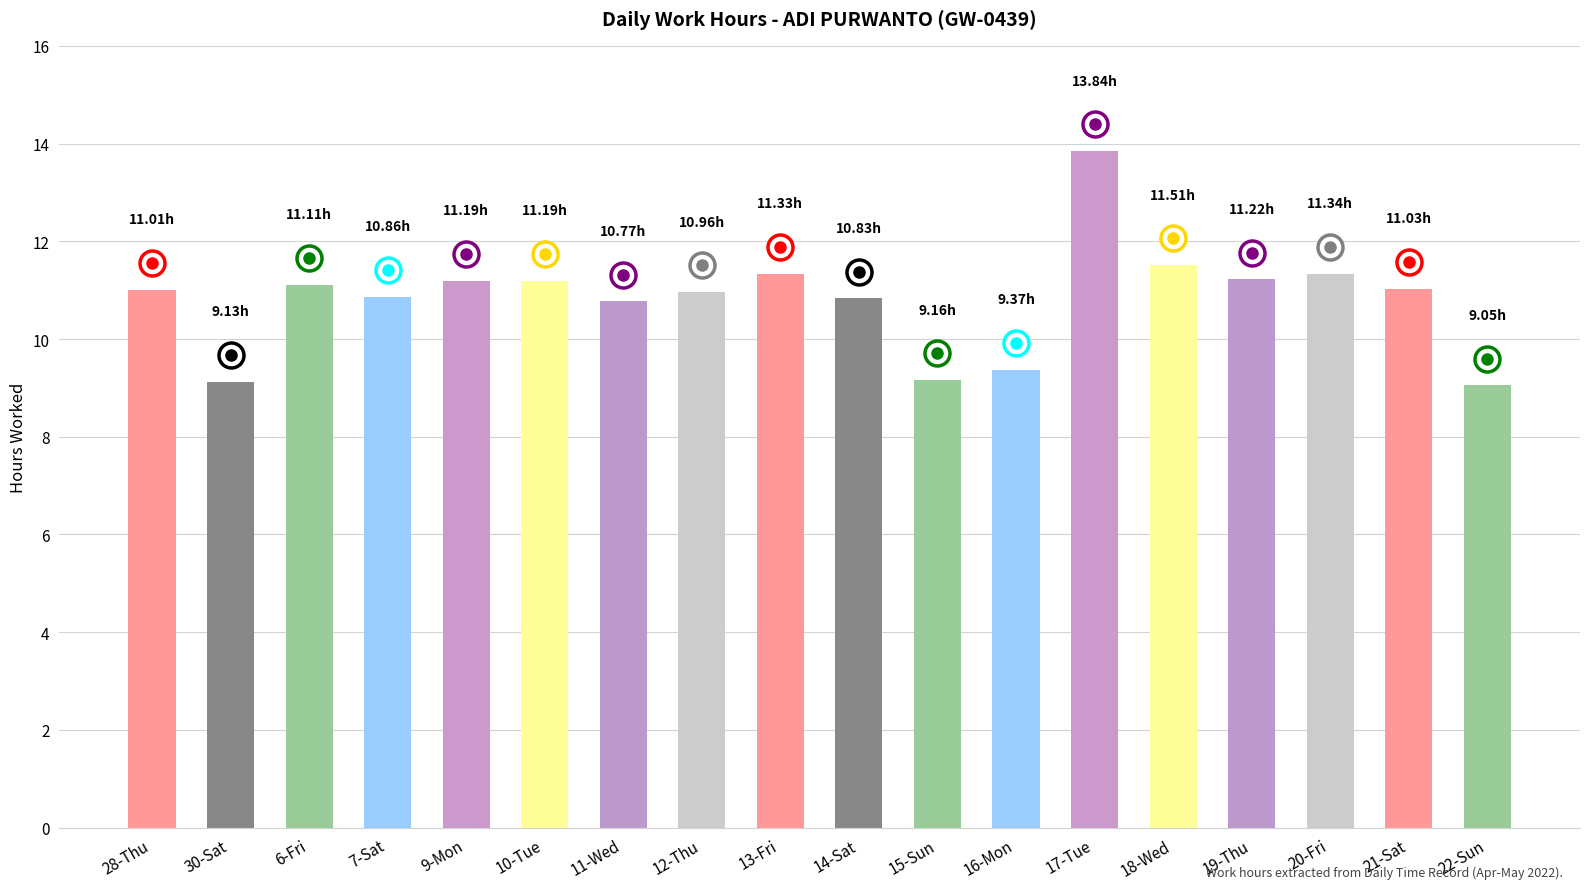

What is the label of the 17th bar from the left?

21-Sat